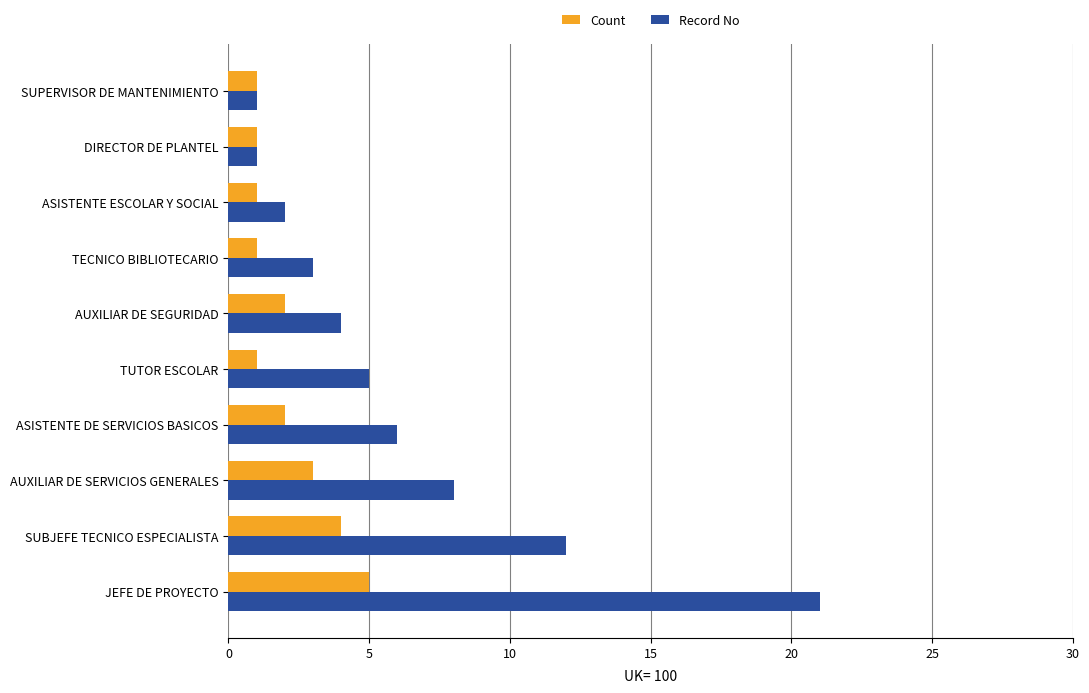

Which category has the highest value across all series?

JEFE DE PROYECTO